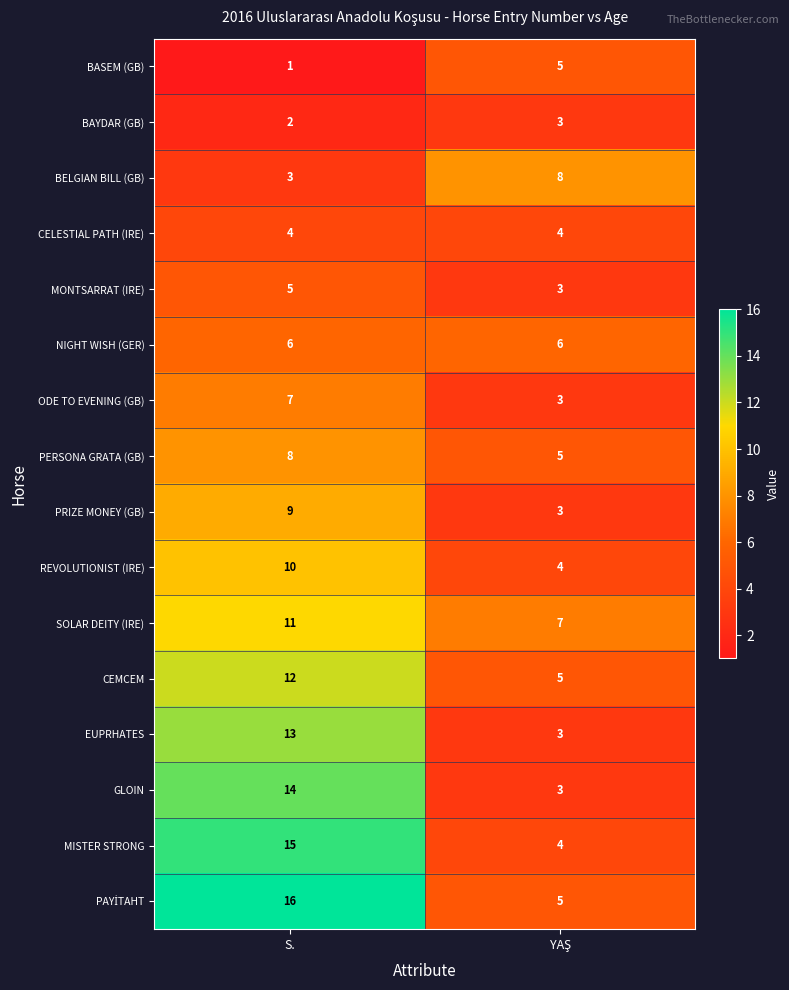

Is it true that BELGIAN BILL (GB) equals 1 at S.?

False